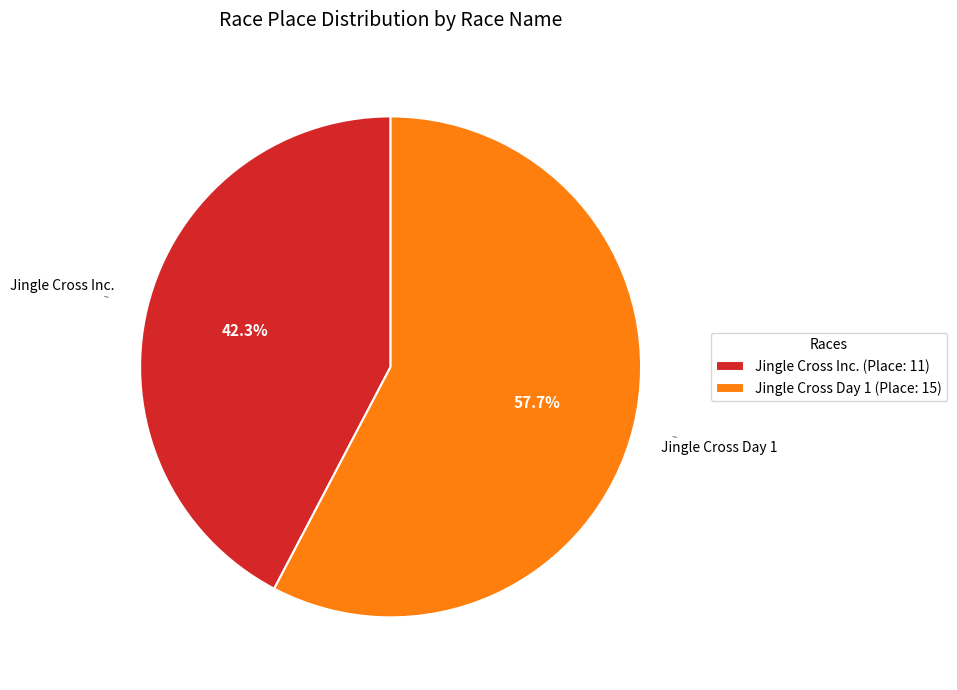

Is Jingle Cross Day 1 the majority of the pie?

Yes